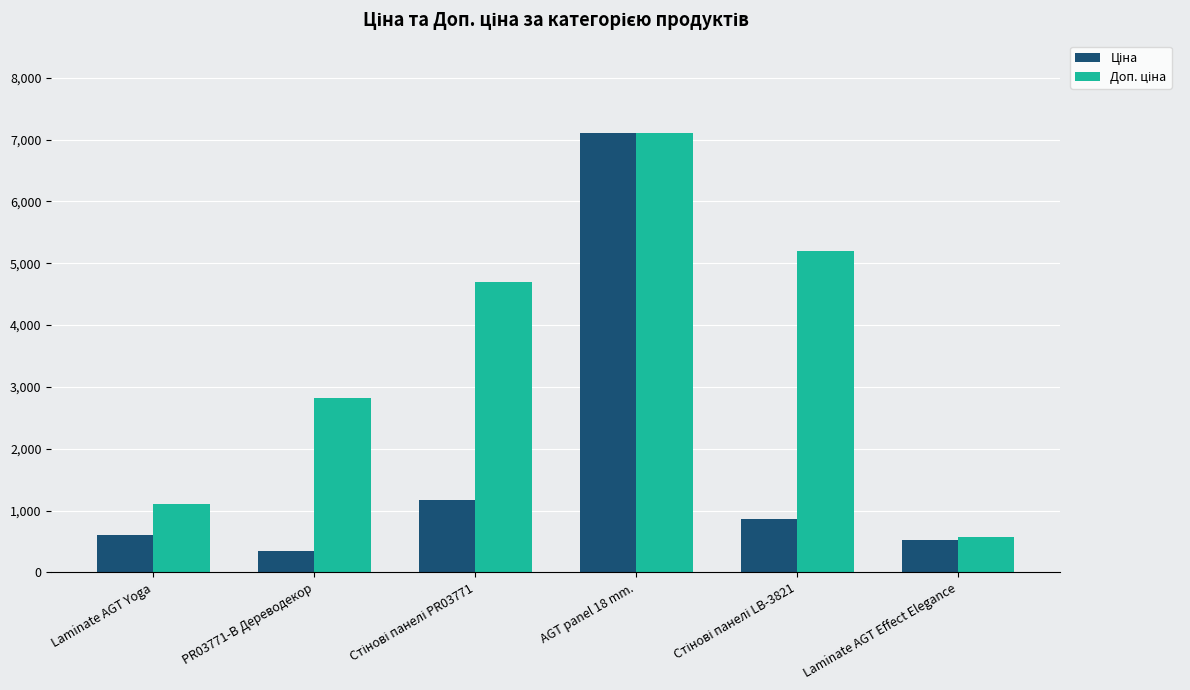

At which category is the sum across all series the highest?

AGT panel 18 mm.